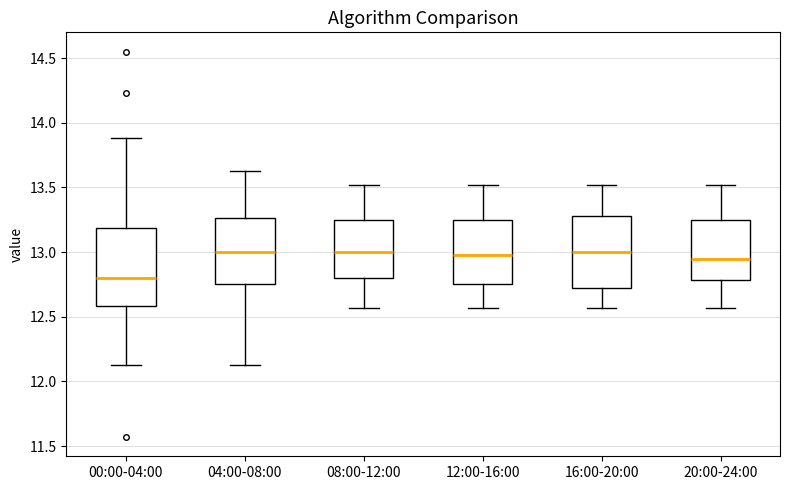

Where does the upper whisker of the box for 12:00-16:00 end on the y-axis? The values are not printed on the chart, so give them approximately, as read against the axis.

13.50